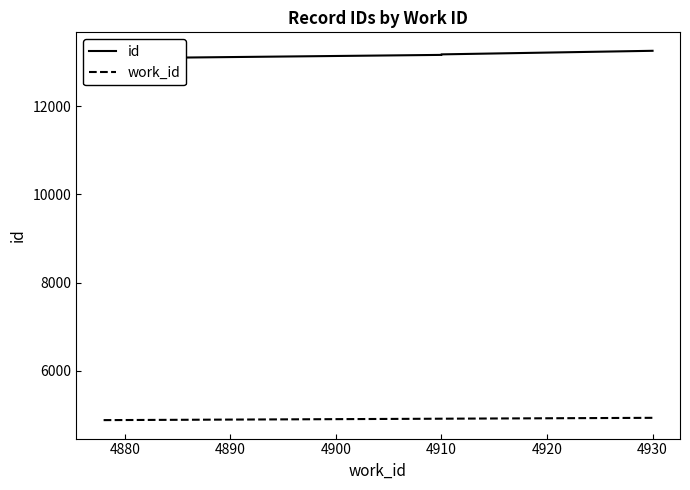

Count the work_id values in the range 4878 to 4910.

9